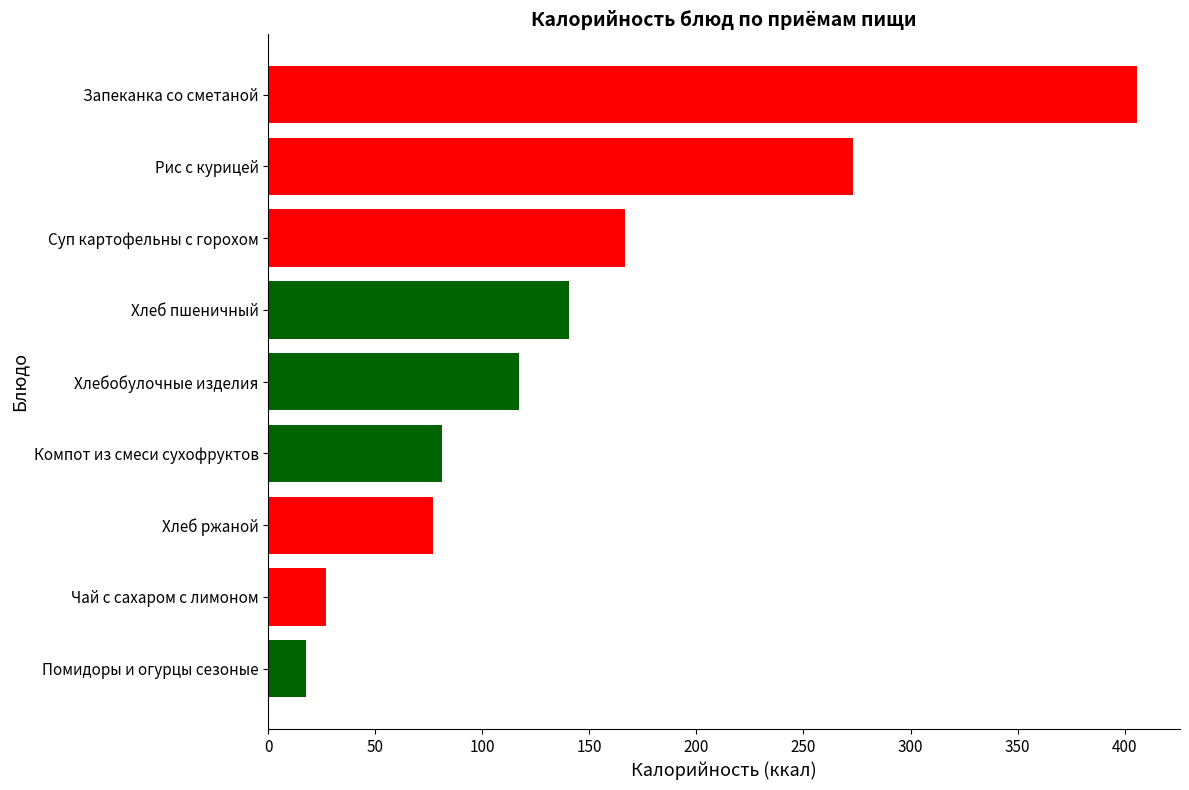

Reading bottom to top, transcribe all the data shown in this chart.

17.8	26.8	76.8	81.0	117.2	140.6	166.4	273.1	405.6